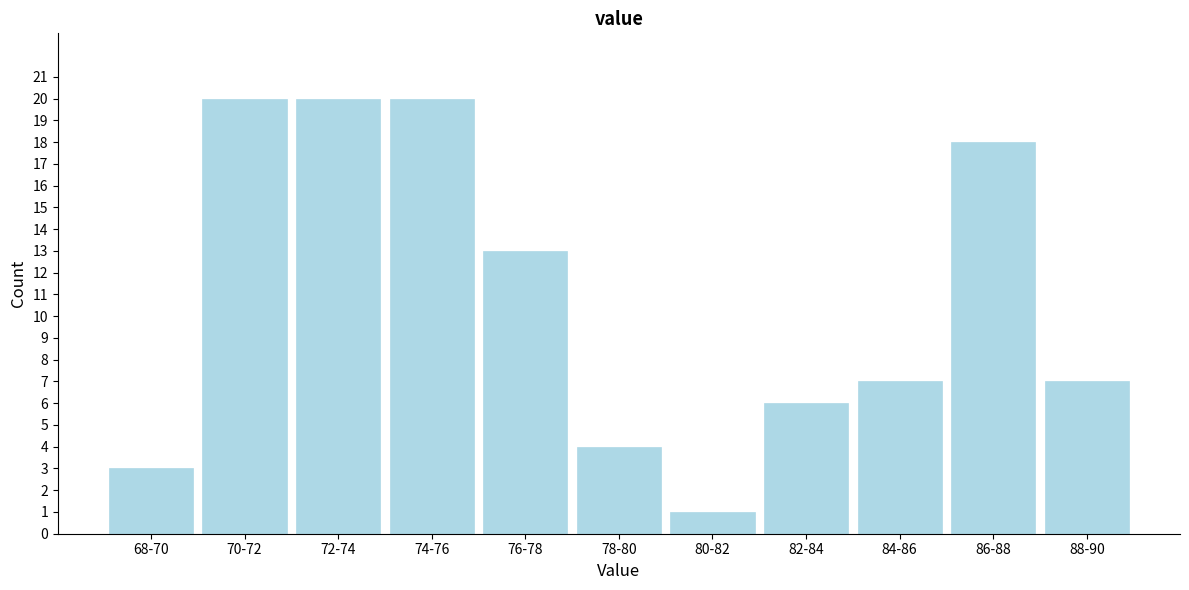

Reading left to right, extract all data points from this chart.

3	20	20	20	13	4	1	6	7	18	7